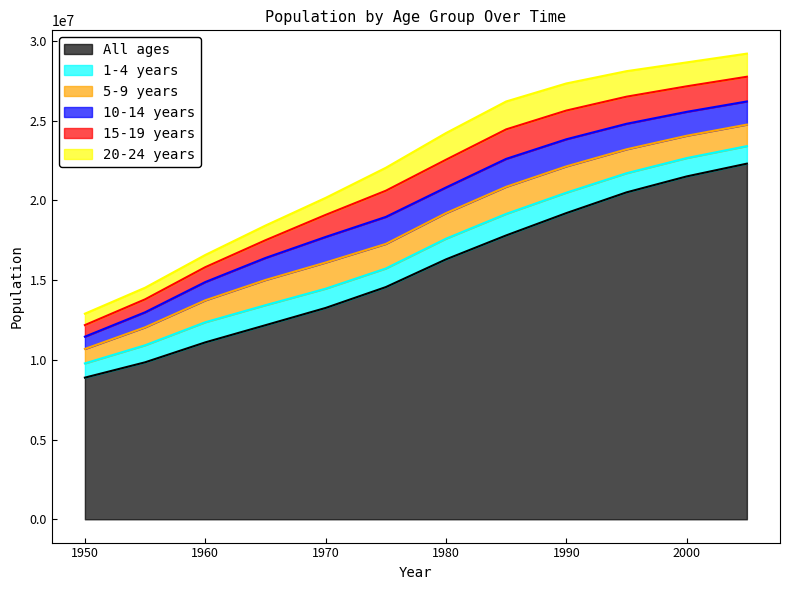

Read the 10-14 years value at 1975.

1692550